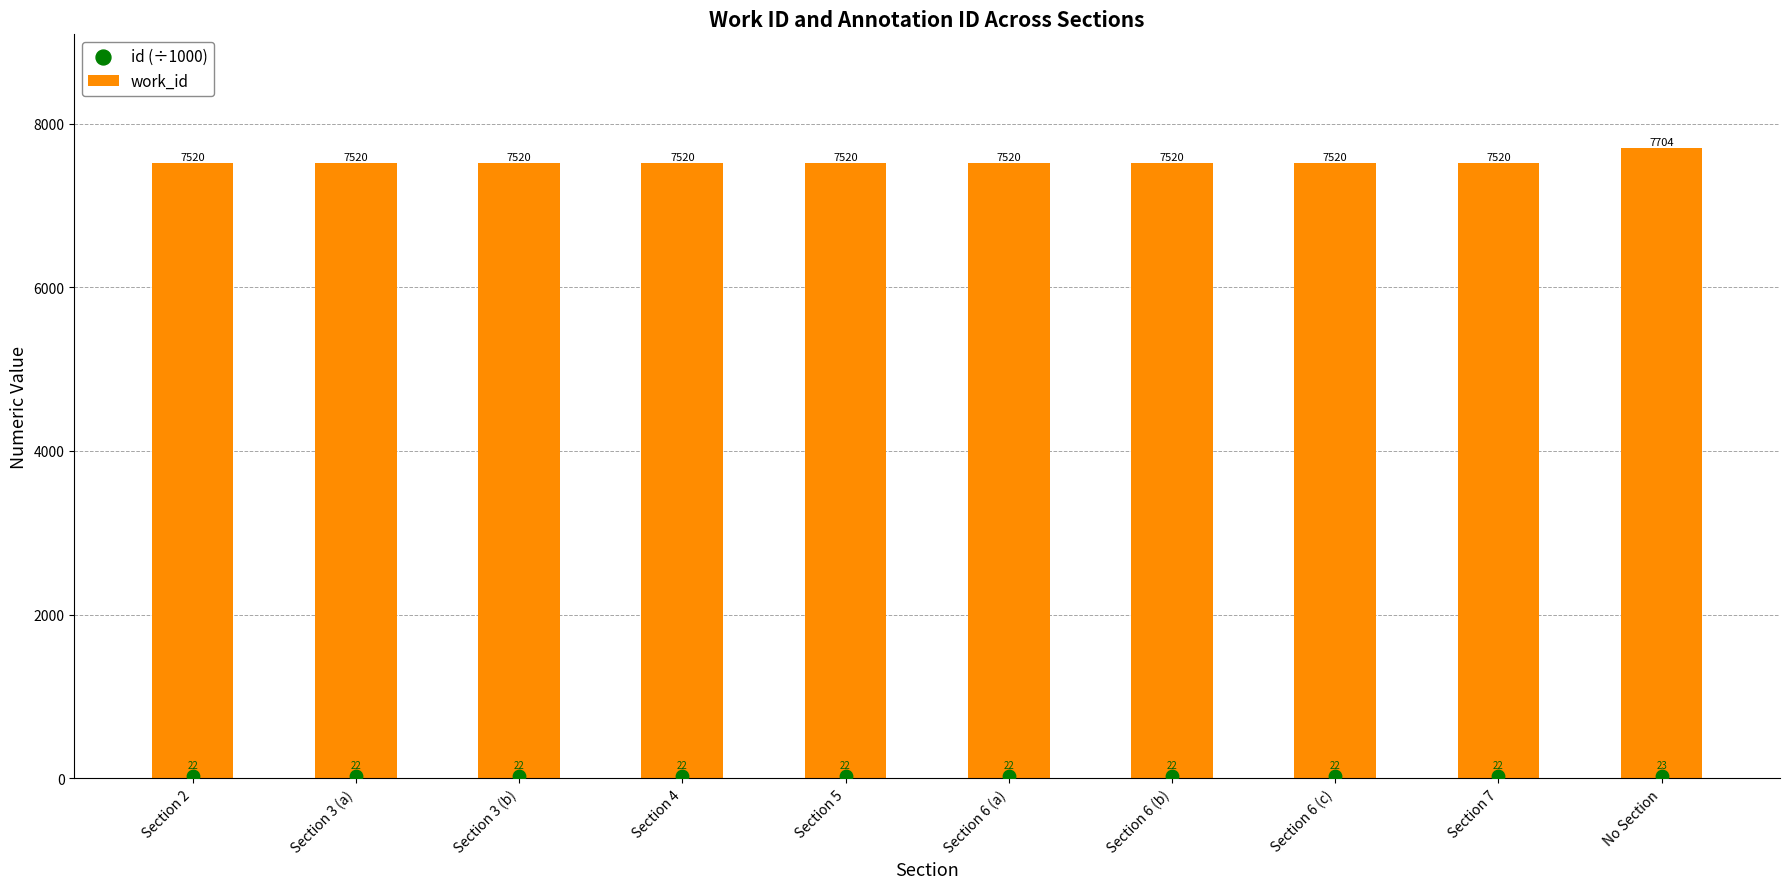

Which series reaches the maximum Y coordinate?

work_id